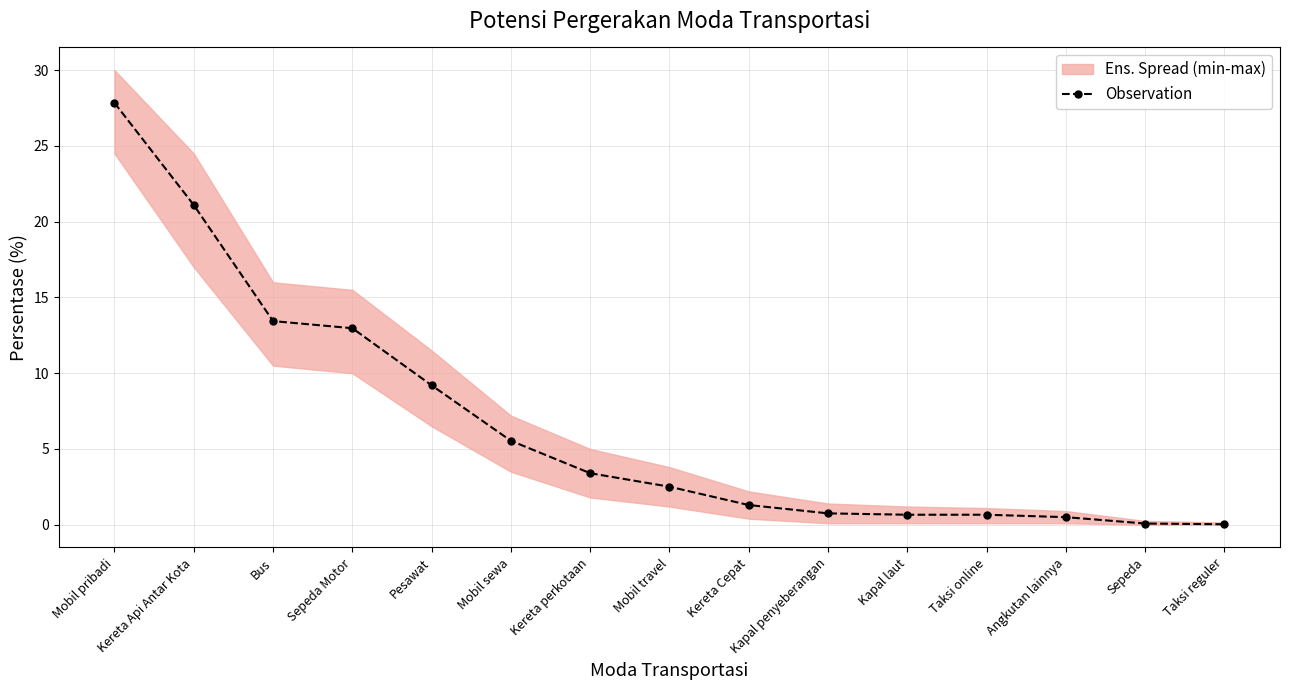

List the labels in order of value, smallest first.

Taksi reguler, Sepeda, Angkutan lainnya, Kapal laut, Taksi online, Kapal penyeberangan, Kereta Cepat, Mobil travel, Kereta perkotaan, Mobil sewa, Pesawat, Sepeda Motor, Bus, Kereta Api Antar Kota, Mobil pribadi